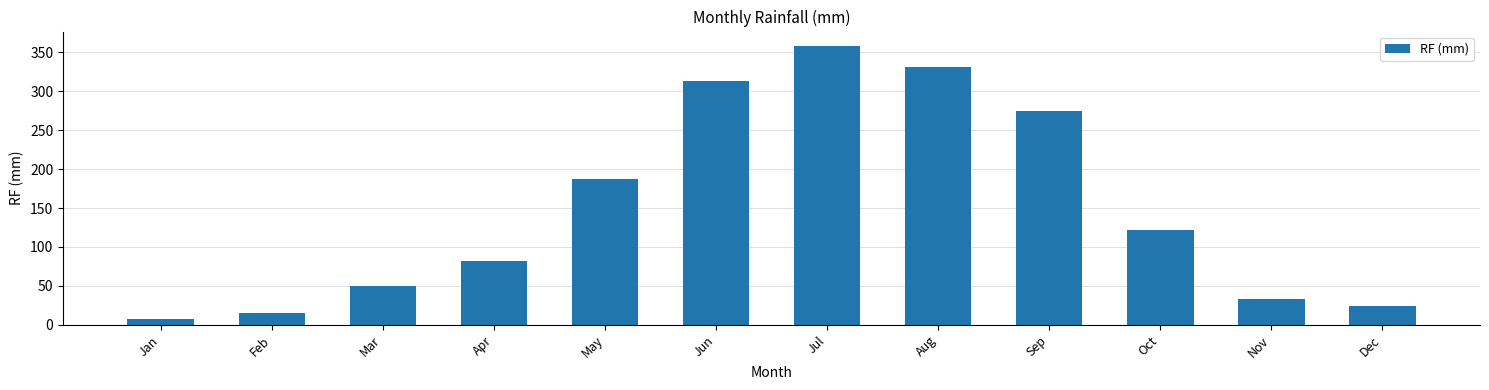

What is the sum of the values at Mar and Jun?

362.1